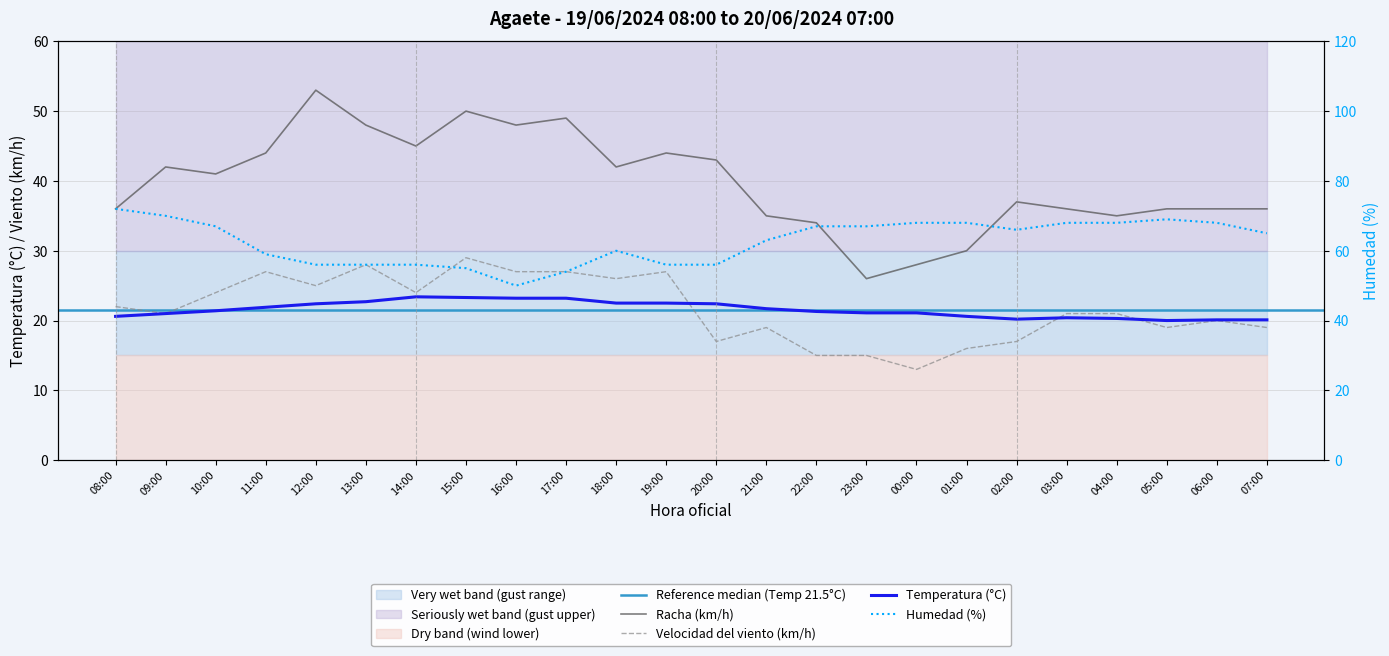

How many values in the Velocidad del viento (km/h) series exceed 21?

11